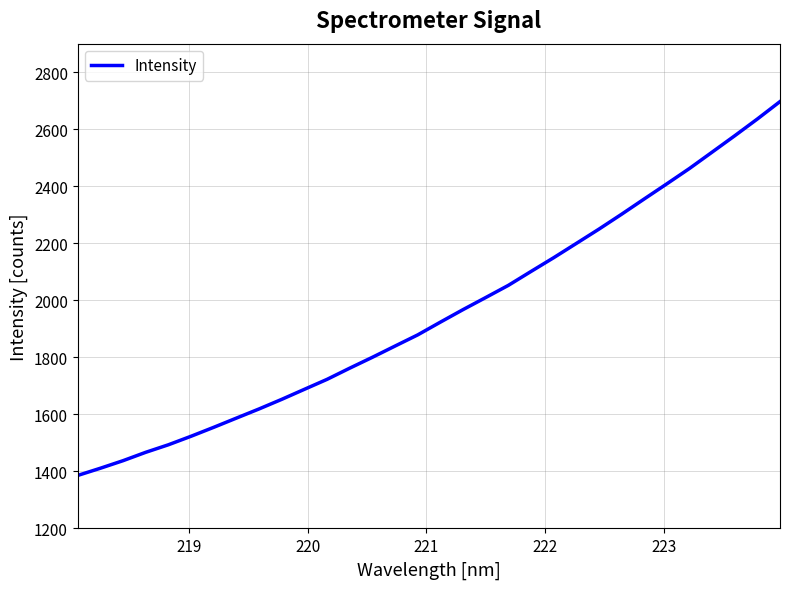

Reading left to right, what are all the values shown in this chart?

1385.9	1411.1	1437.7	1467.0	1493.4	1523.3	1554.7	1587.0	1619.1	1652.8	1688.0	1722.9	1762.2	1800.3	1839.7	1878.8	1923.5	1967.4	2009.7	2052.5	2101.2	2149.4	2199.4	2249.6	2301.8	2355.4	2408.5	2462.4	2519.7	2577.1	2635.9	2696.9